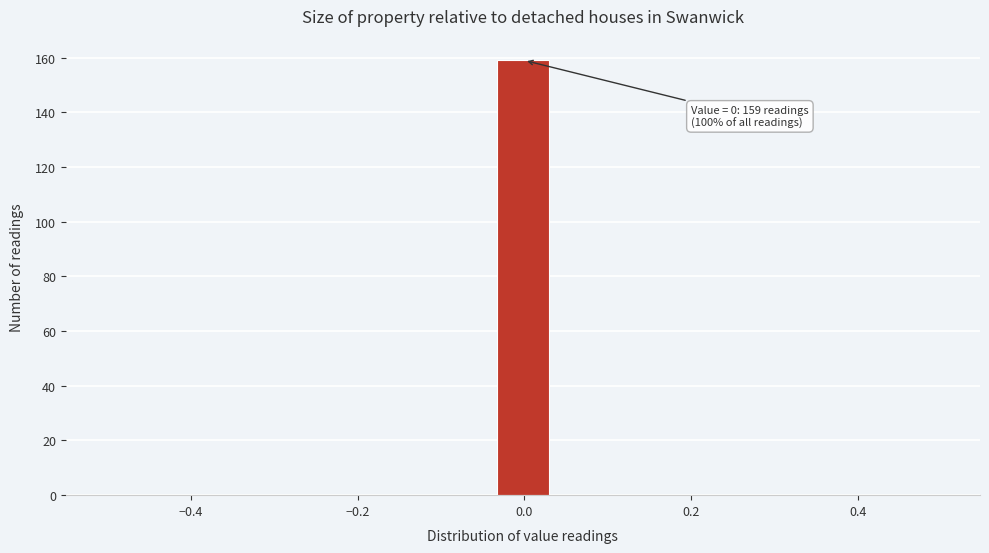

Around what value on the x-axis is the tallest bar? Give the approximate position of its centre, as read against the axis.

0.00